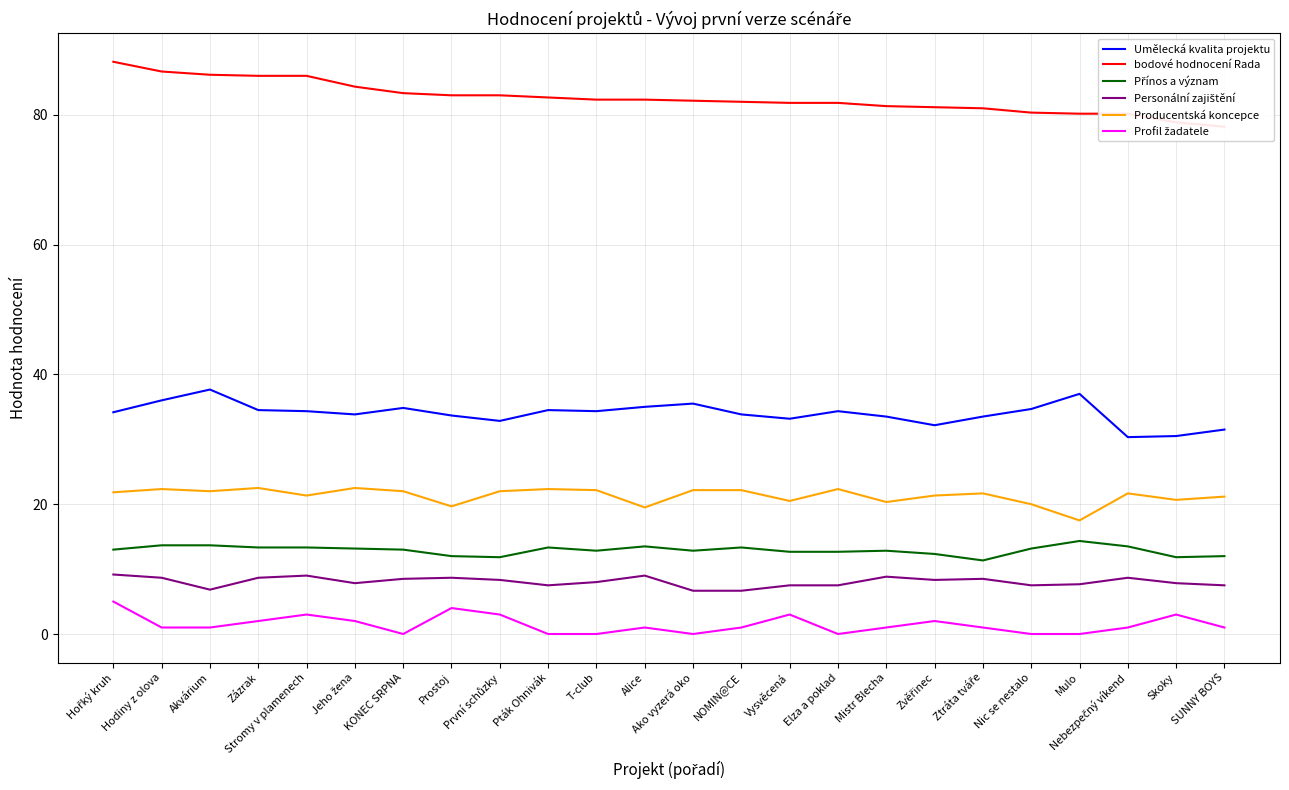

Read the Umělecká kvalita projektu value at Alice.

35.0